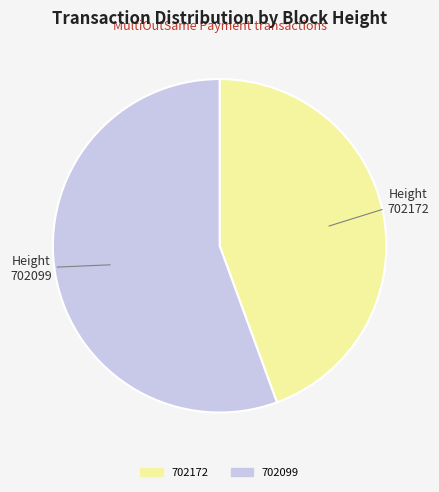

Which has a higher value, 702172 or 702099?

702099